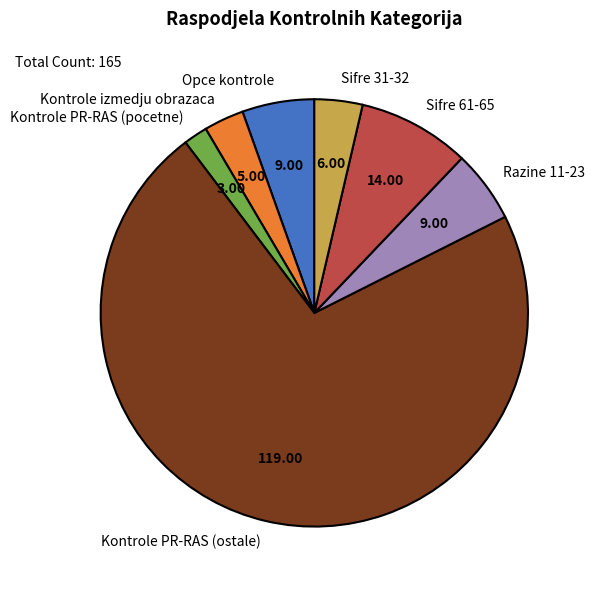

How many slices are in this pie chart?

7